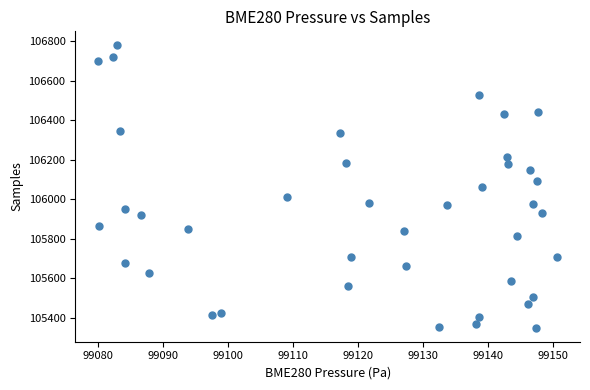

What is the range of Y values (max minus min)?

1429